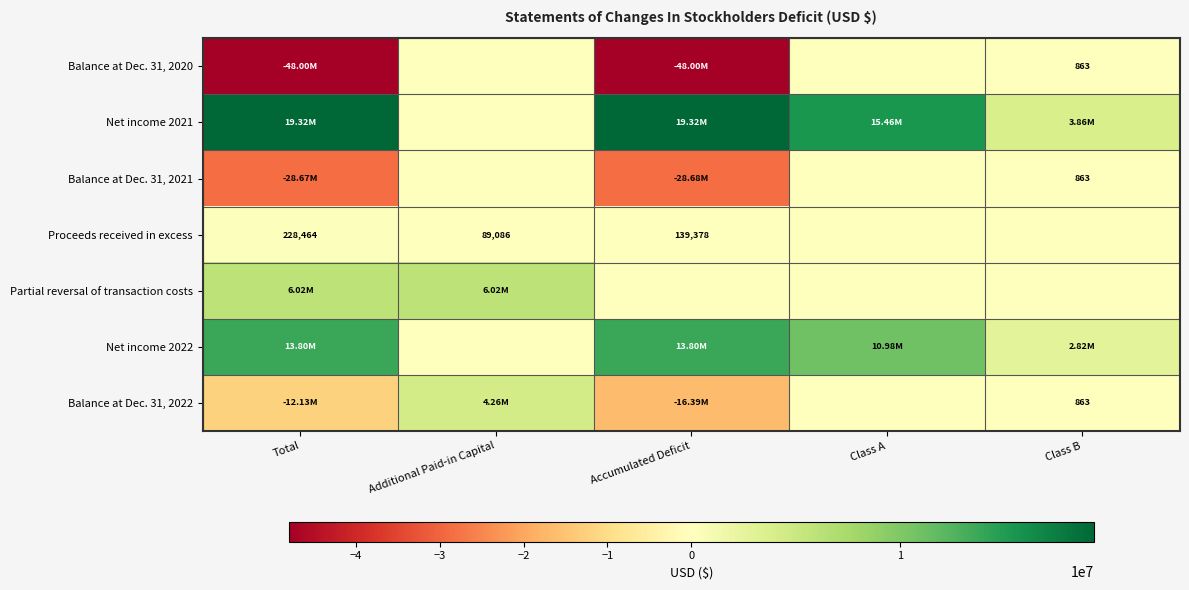

Rank the series at Total from lowest to highest value.

Balance at Dec. 31, 2020, Balance at Dec. 31, 2021, Balance at Dec. 31, 2022, Proceeds received in excess, Partial reversal of transaction costs, Net income 2022, Net income 2021